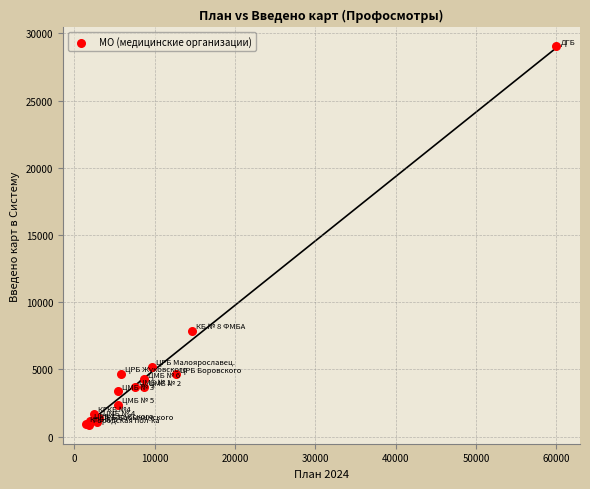

What Y value in the scatter plot is closest to 14956?

7849